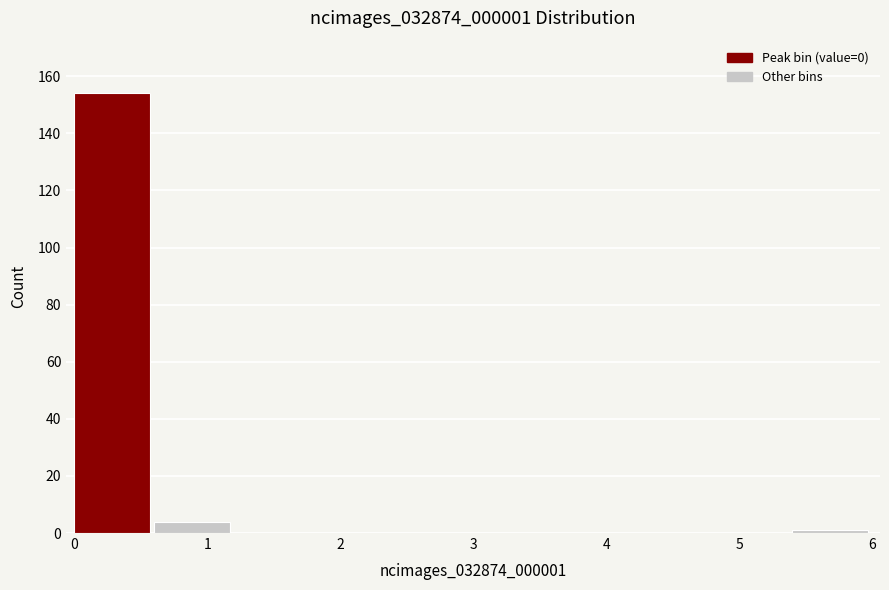

Reading left to right, transcribe this chart: for each bar, give the range it covers on the x-axis and its height. The values are not printed on the chart, so give them approximately, as read against the axis.

0.0 to 0.6: 154
0.6 to 1.2: 4
1.2 to 1.8: 0
1.8 to 2.4: 0
2.4 to 3.0: 0
3.0 to 3.6: 0
3.6 to 4.2: 0
4.2 to 4.8: 0
4.8 to 5.4: 0
5.4 to 6.0: under 2